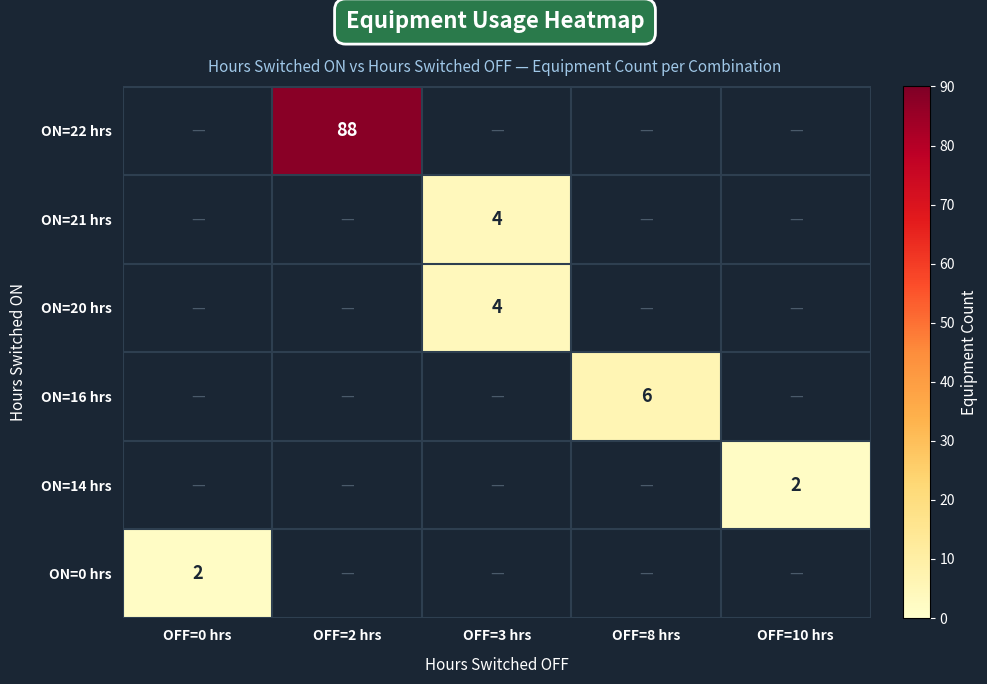

The ON=0 hrs series shows 0 at OFF=0 hrs. True or false?

False